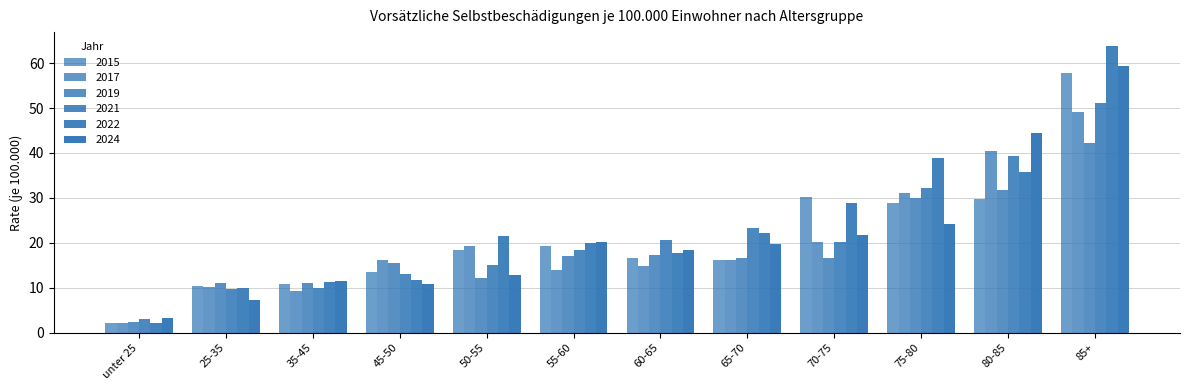

Where does the 2022 series first go above 21?

50-55